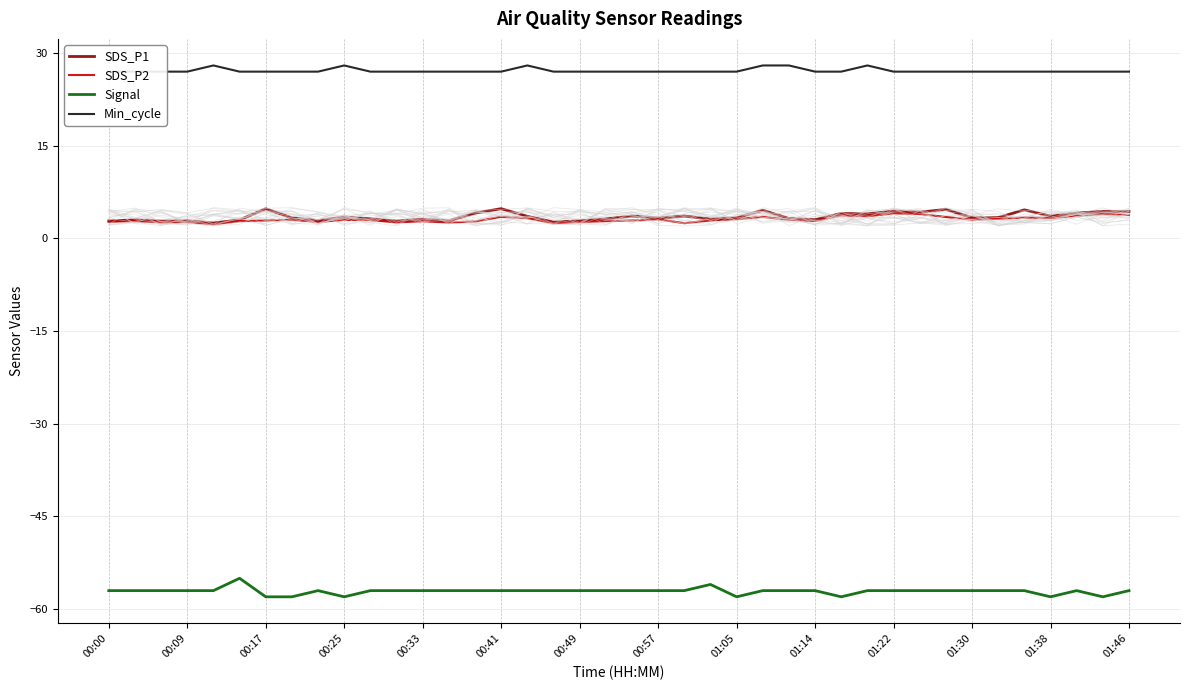

Which series has the largest range (max minus min)?

Signal